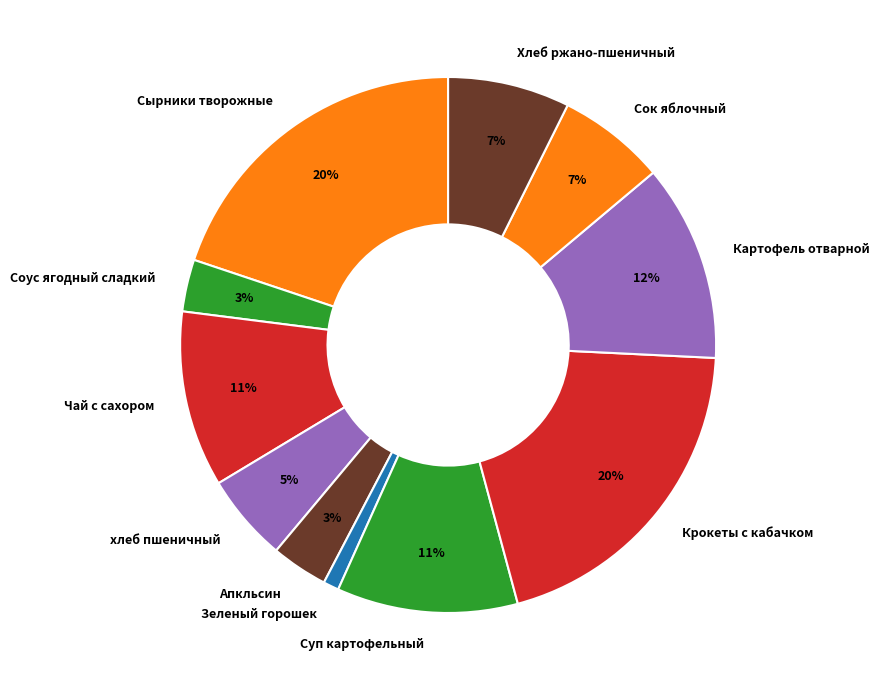

To the nearest percent, what portion does Зеленый горошек represent?

1%